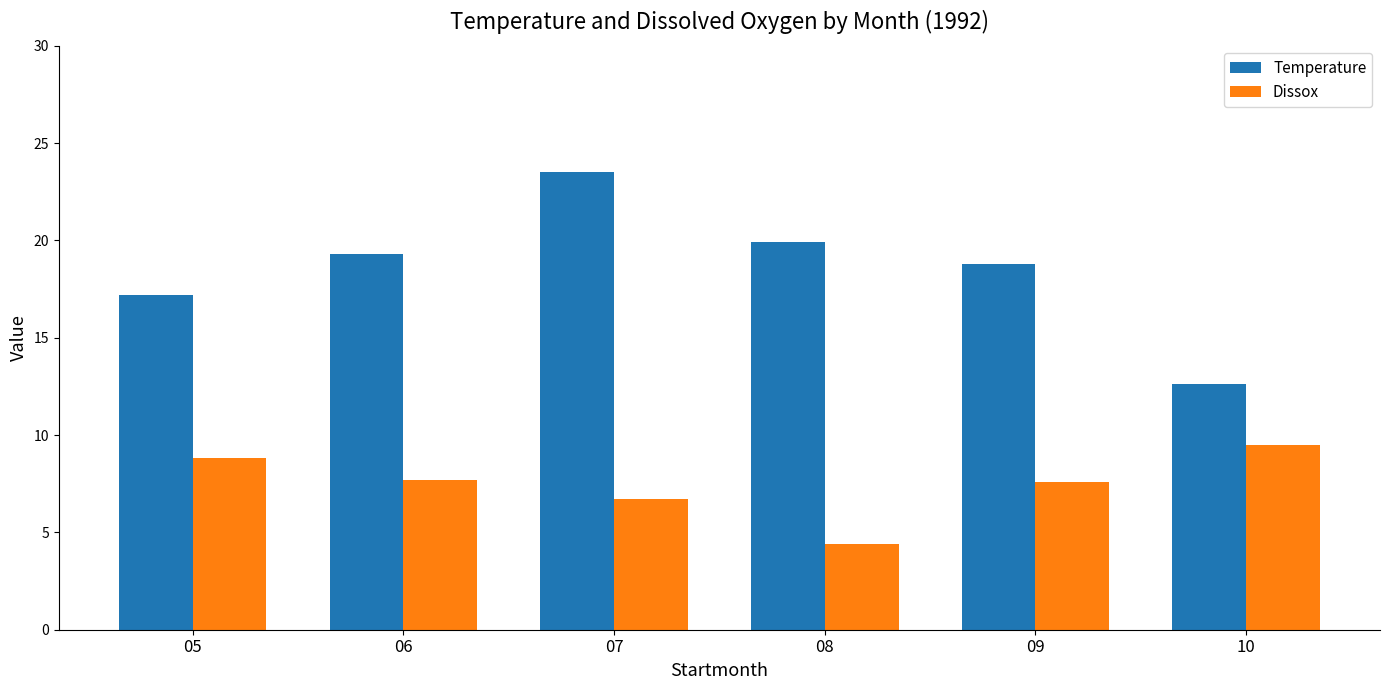

What is the spread (max minus min) of values at 06?

11.6